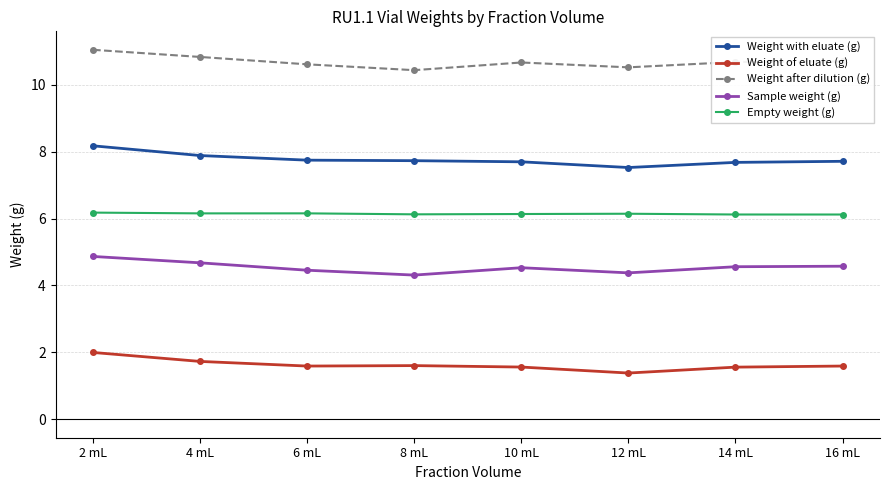

True or false: Empty weight (g) and Weight with eluate (g) cross at least once.

False